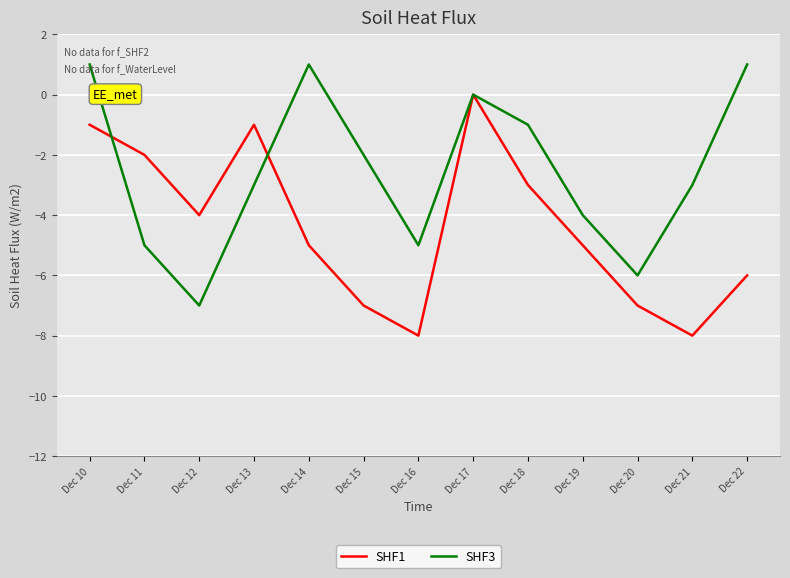

Rank the series by their maximum value, from lowest to highest.

SHF1, SHF3